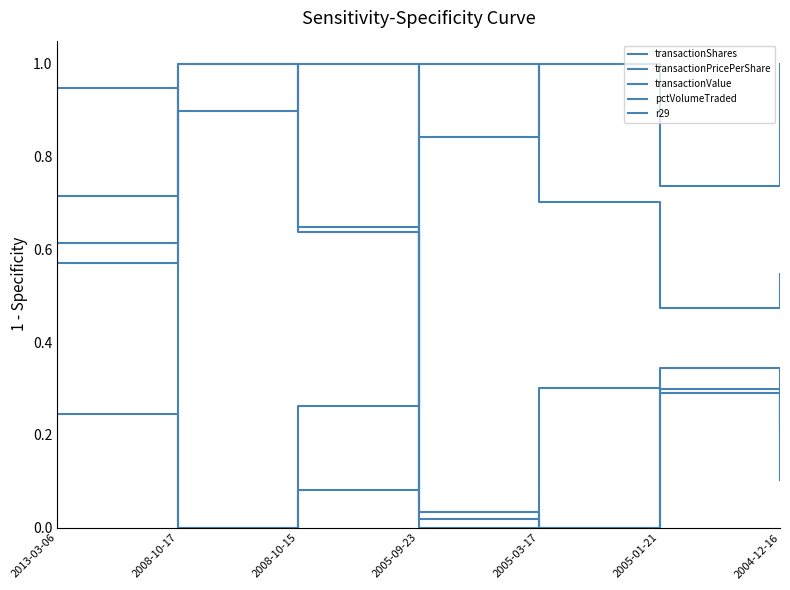

What is the label of the 1st point from the right?

2004-12-16